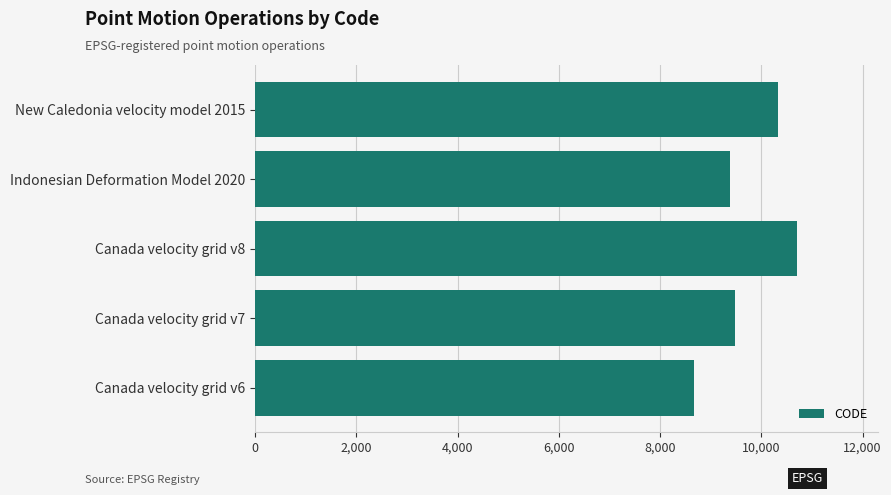

What is the maximum value shown in the chart?

10707